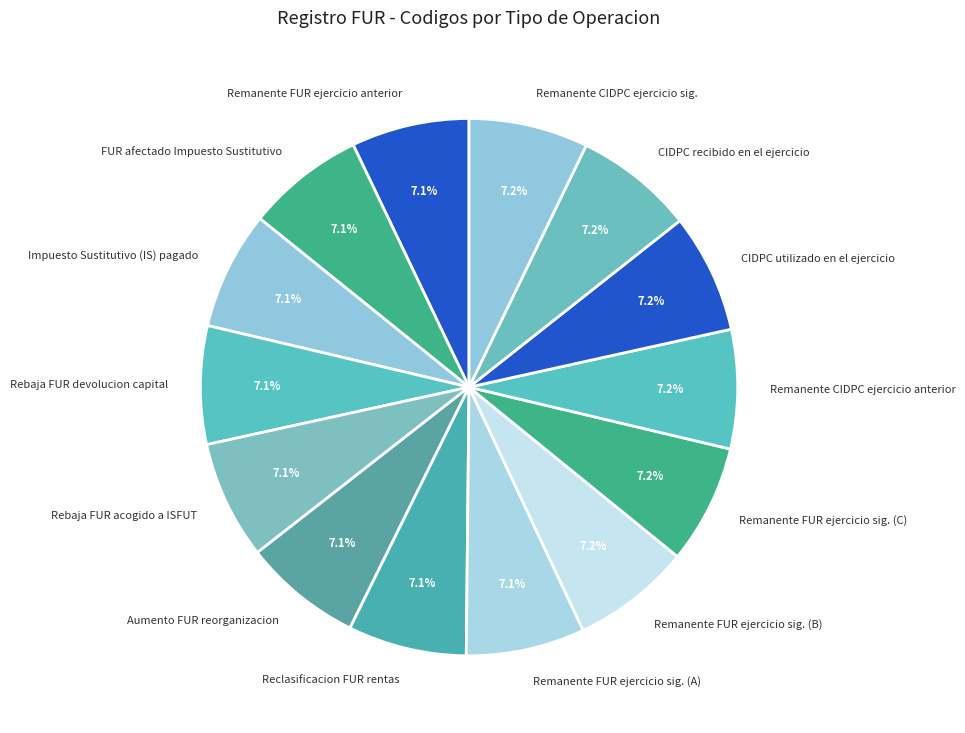

What percentage is NOT represented by Remanente CIDPC ejercicio anterior?

92.8%